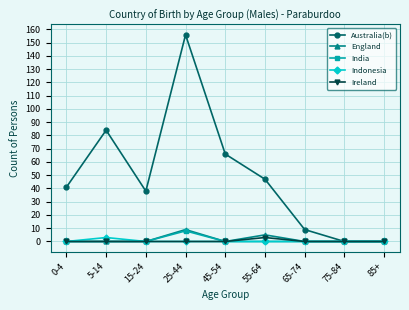

Which series has the widest spread of values?

Australia(b)